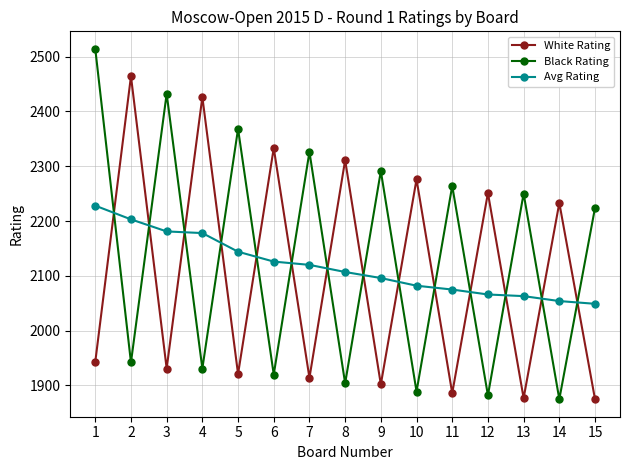

What is the difference between the maximum and minimum values in the Black Rating series?

639